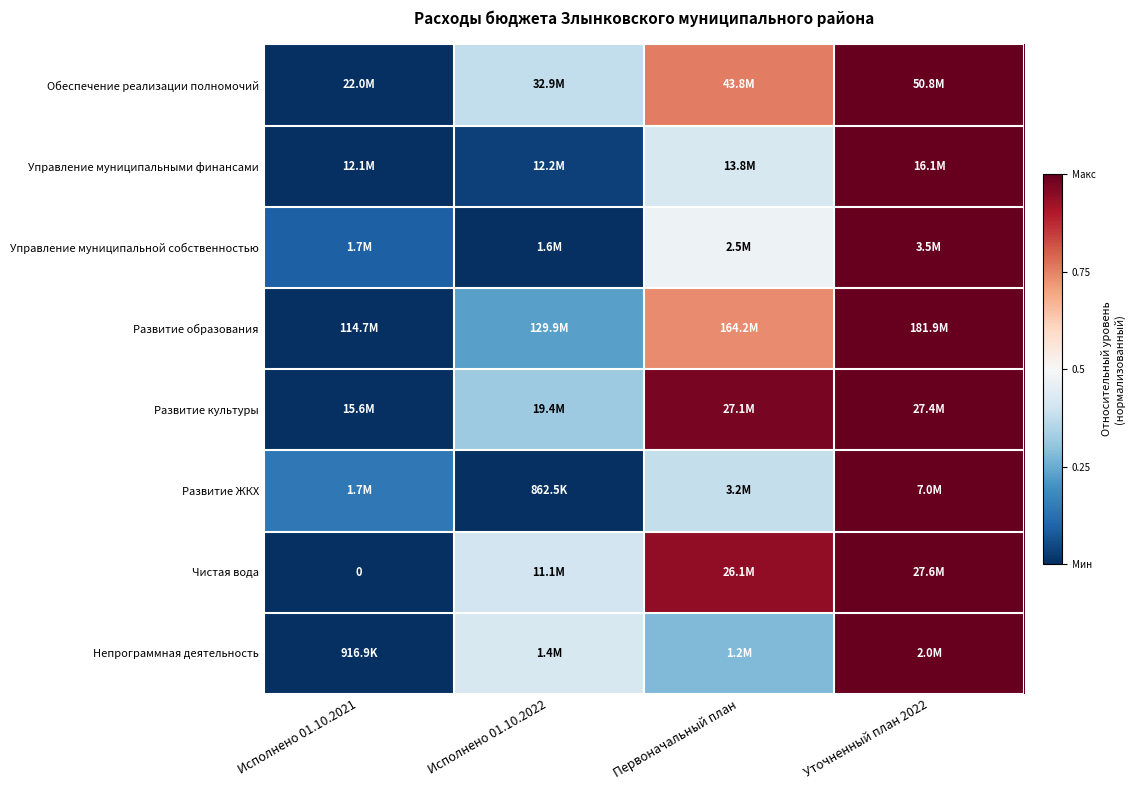

The Развитие культуры series shows -0.4 at Исполнено 01.10.2021. True or false?

False